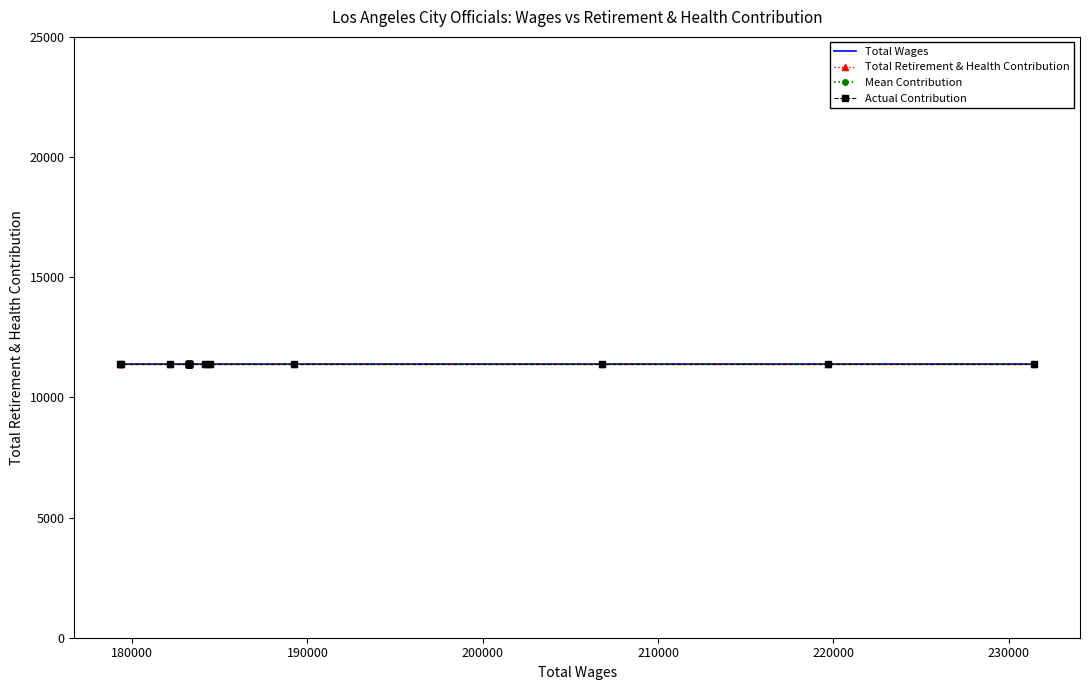

True or false: Total Wages and Total Retirement & Health Contribution cross at least once.

False